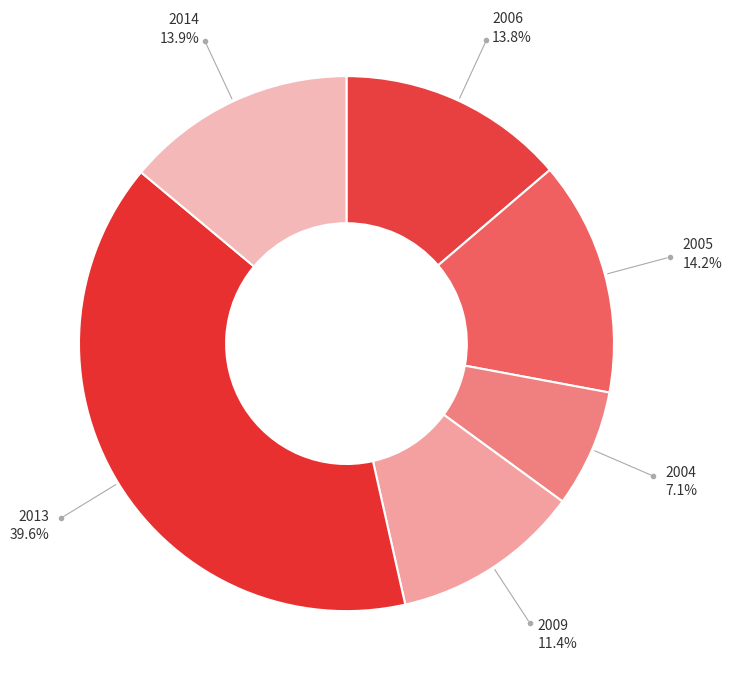

Combined, do 2005 and 2009 account for over 50%?

No